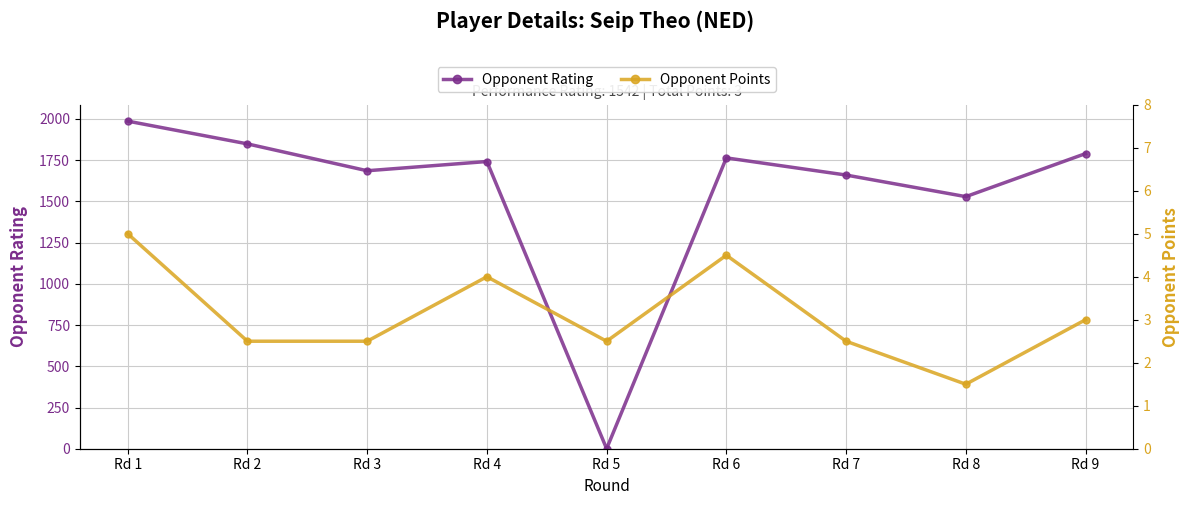

The value of Opponent Rating at Rd 1 is 1987.0. True or false?

True